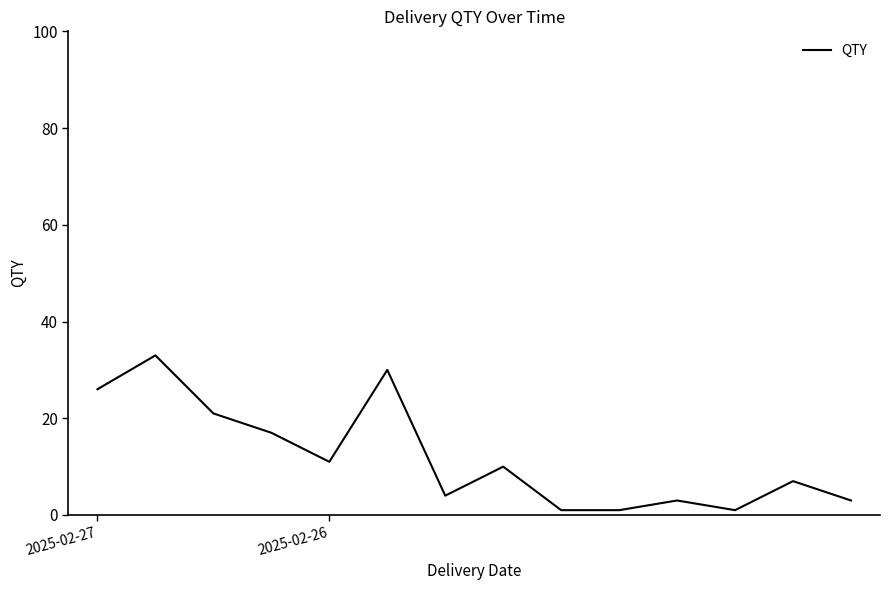

True or false: the data has more than 2 interior local peaks.

True